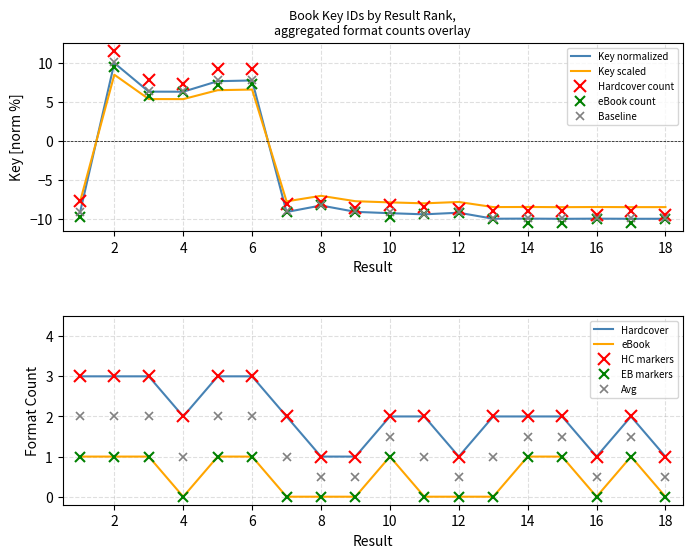

What value does the Key scaled series have at 18?

-8.5